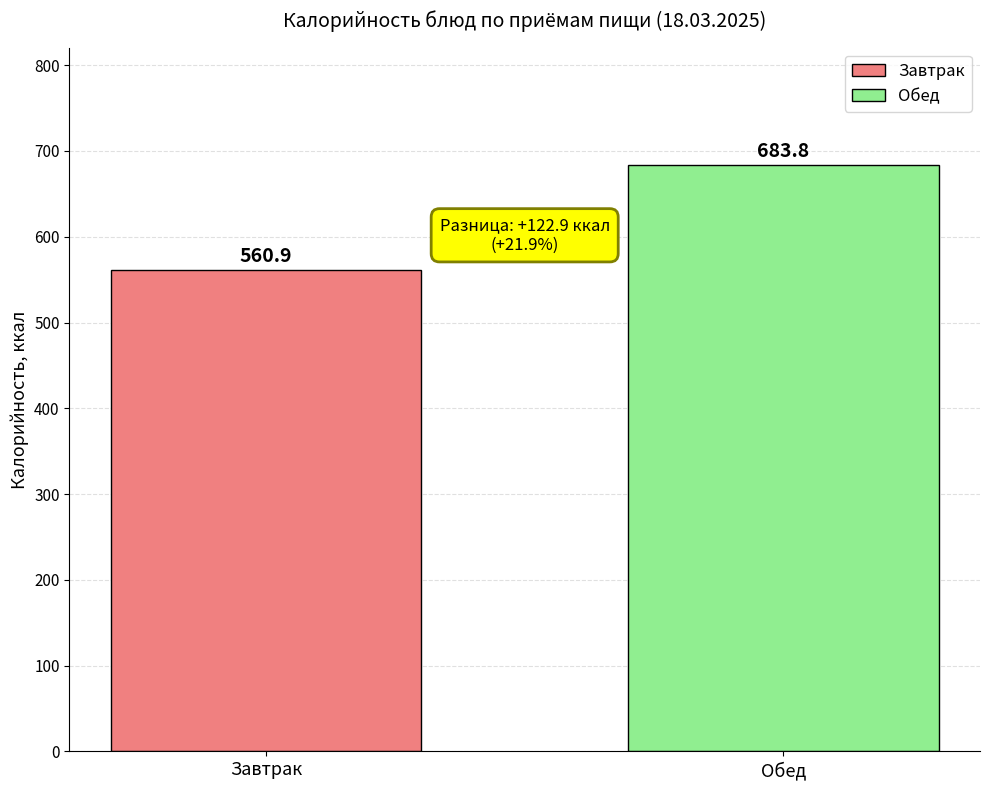

At which category does the chart reach its peak across all series?

Обед